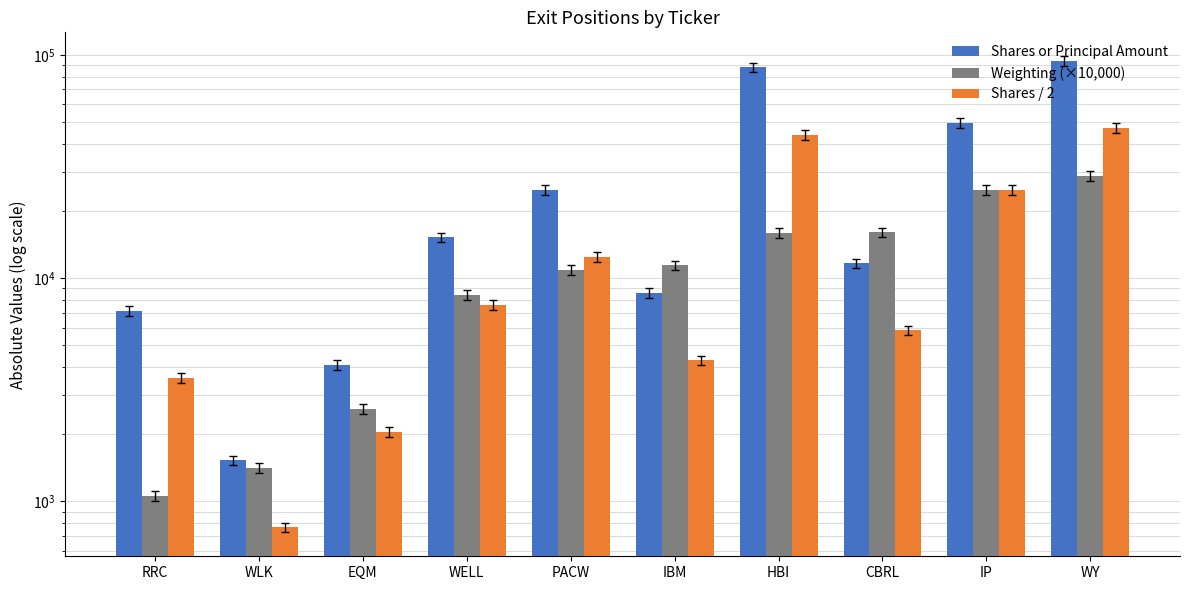

Reading right to left, transcribe all the data shown in this chart.

Shares or Principal Amount: WY=94017.0	IP=49627.0	CBRL=11663.0	HBI=87829.0	IBM=8569.0	PACW=24873.0	WELL=15233.0	EQM=4091.0	WLK=1529.0	RRC=7127.0
Weighting (×10,000): WY=28730.0	IP=24910.0	CBRL=16060.0	HBI=15920.0	IBM=11400.0	PACW=10870.0	WELL=8410.0	EQM=2590.0	WLK=1410.0	RRC=1060.0
Shares / 2: WY=47008.5	IP=24813.5	CBRL=5831.5	HBI=43914.5	IBM=4284.5	PACW=12436.5	WELL=7616.5	EQM=2045.5	WLK=764.5	RRC=3563.5